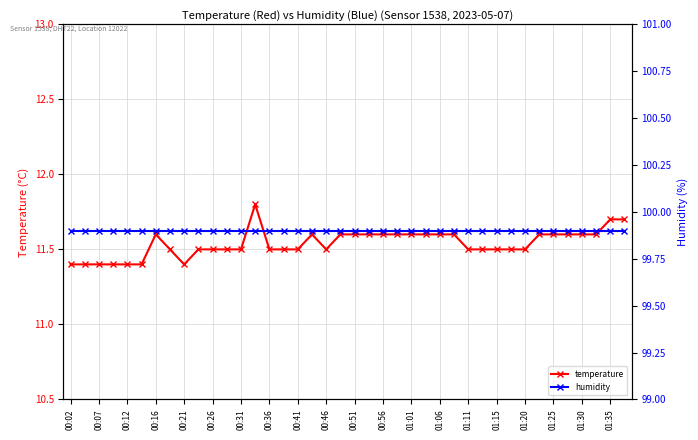

Which series has the largest total across all categories?

humidity